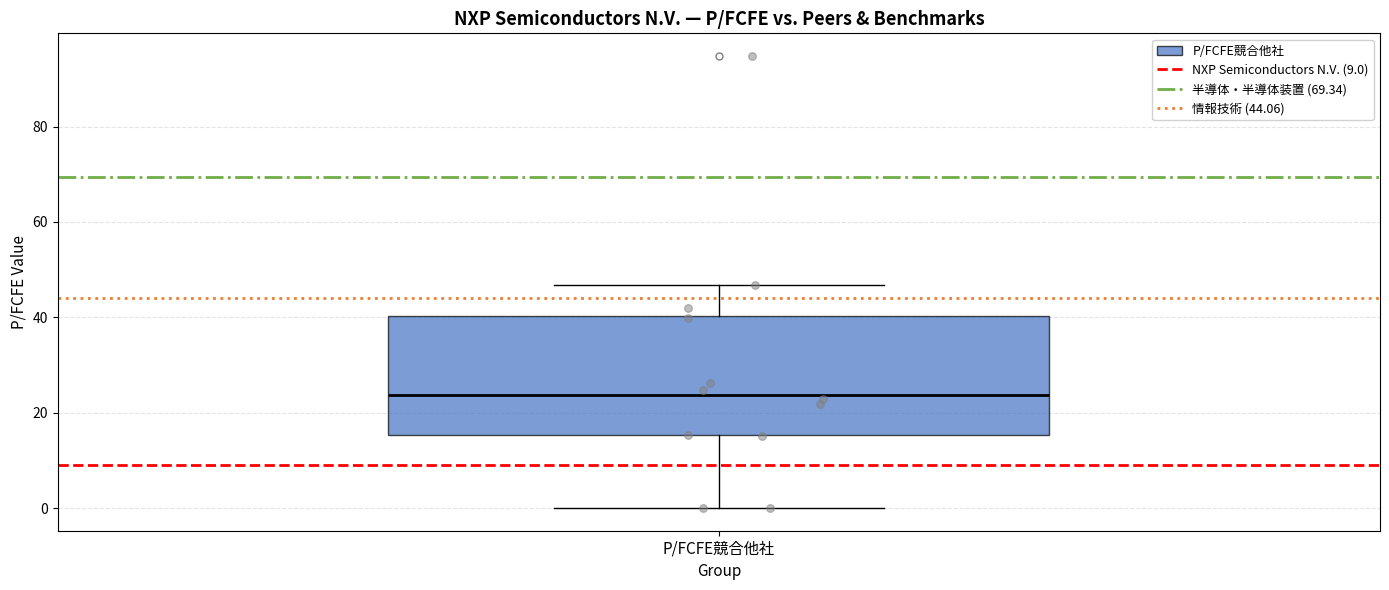

Read this box plot against the y-axis: the position of the median line, the range covered by the box, and the ends of both whiskers. The values are not printed on the chart, so give them approximately, as read against the axis.

median 24, box 16 to 40, whiskers 0 to 46